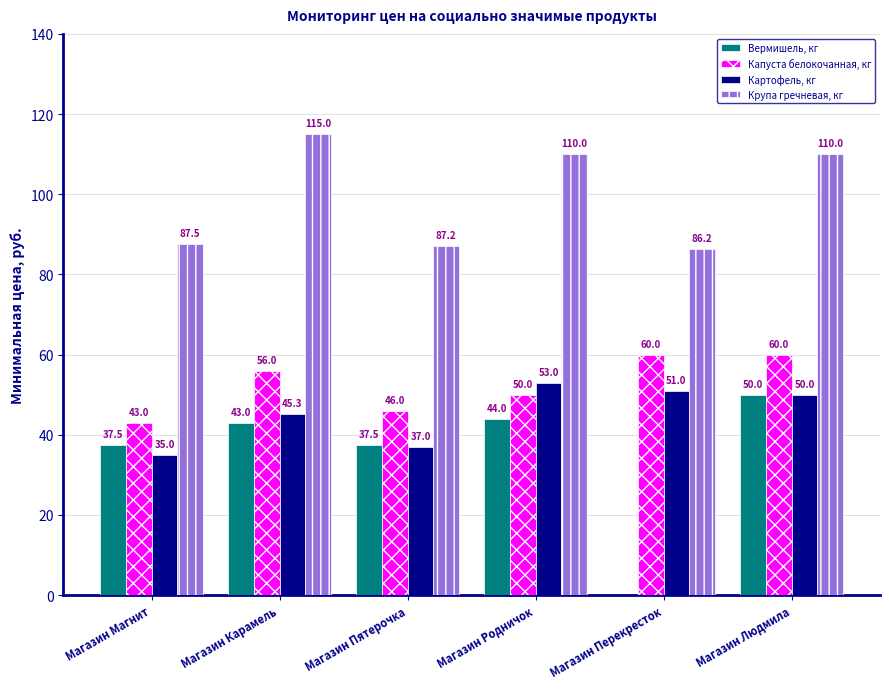

Are the bars horizontal?

No